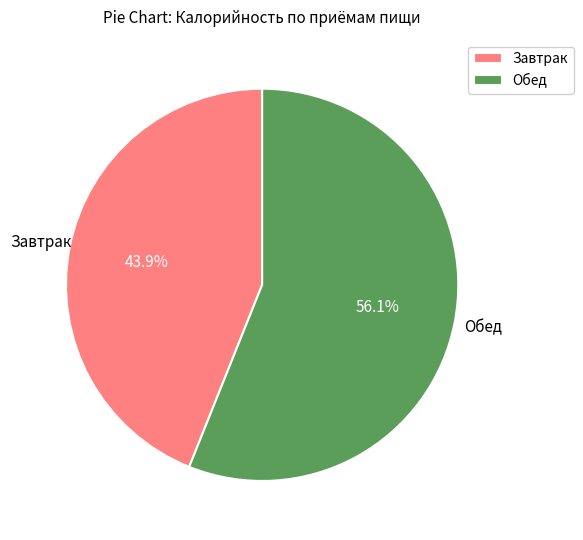

How many segments does this pie chart have?

2